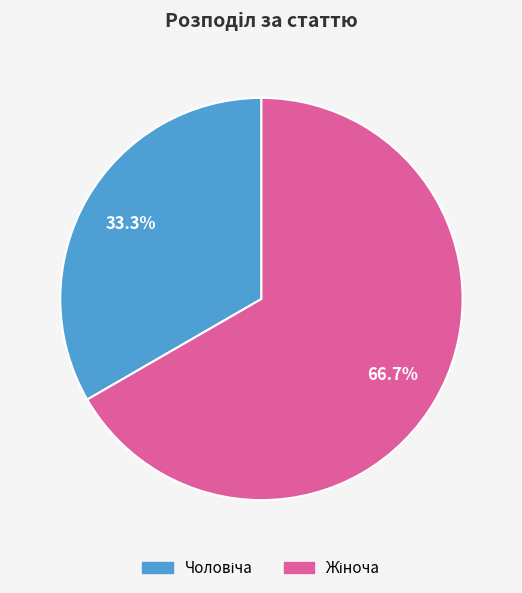

Does any single category account for the majority?

Yes